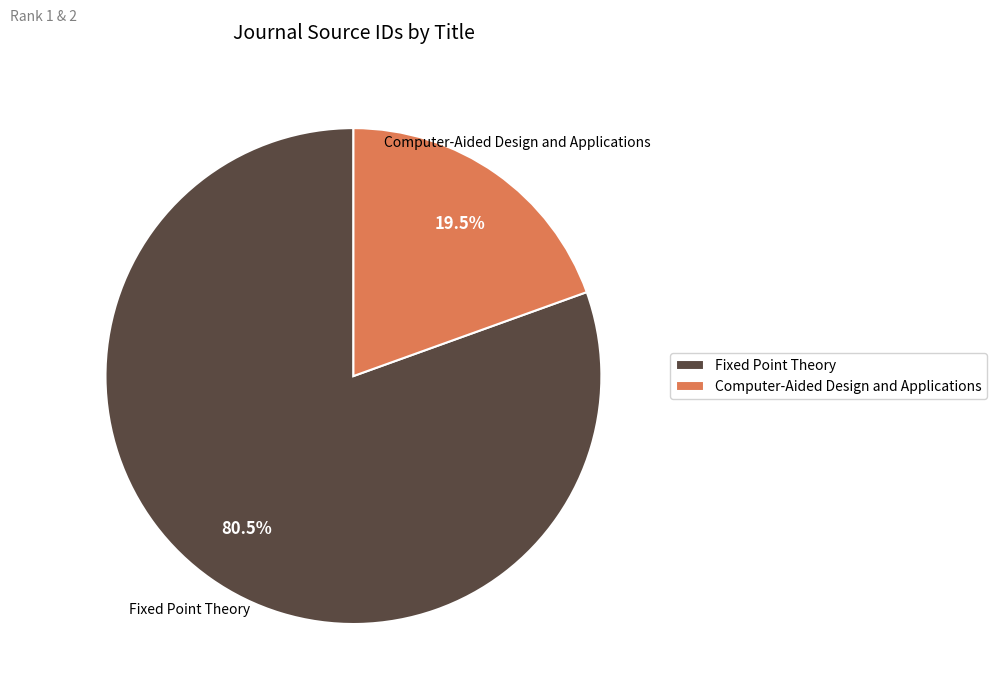

Approximately how many times larger is the value at Computer-Aided Design and Applications compared to Fixed Point Theory?

0.2